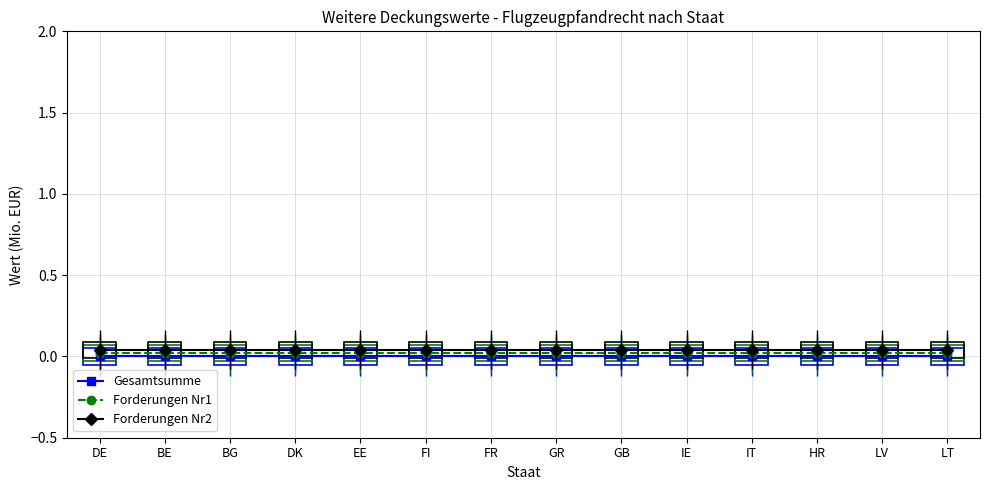

How many distinct data groups are displayed?

3